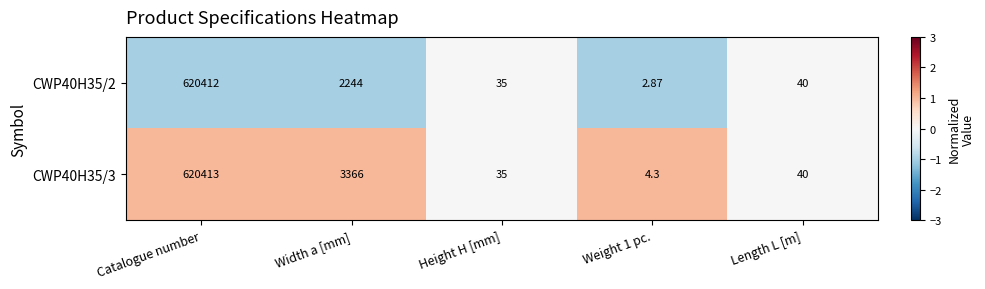

List the series in order of their overall mean, highest first.

CWP40H35/3, CWP40H35/2